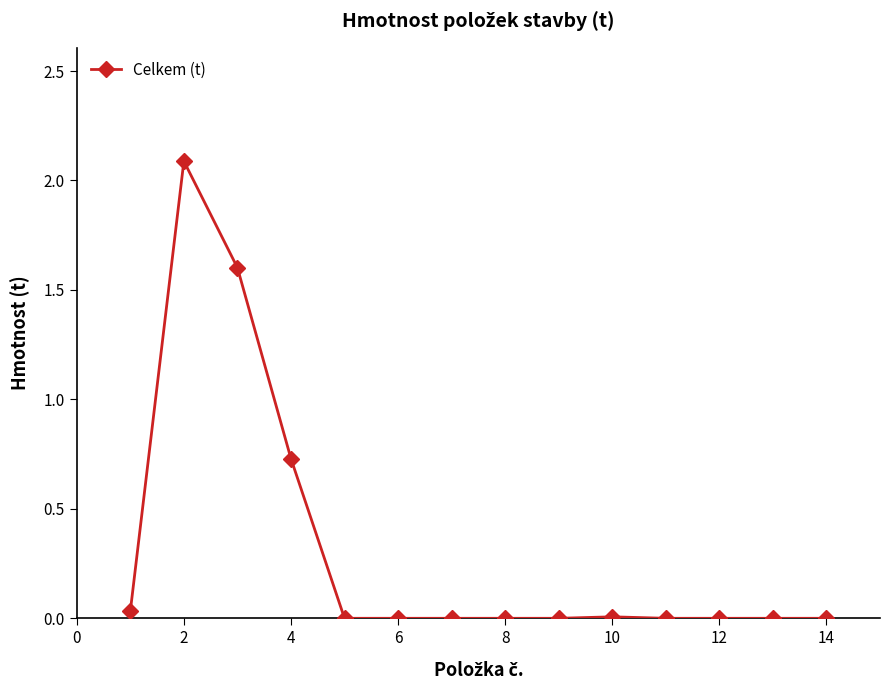

What is the greatest value displayed?

2.1